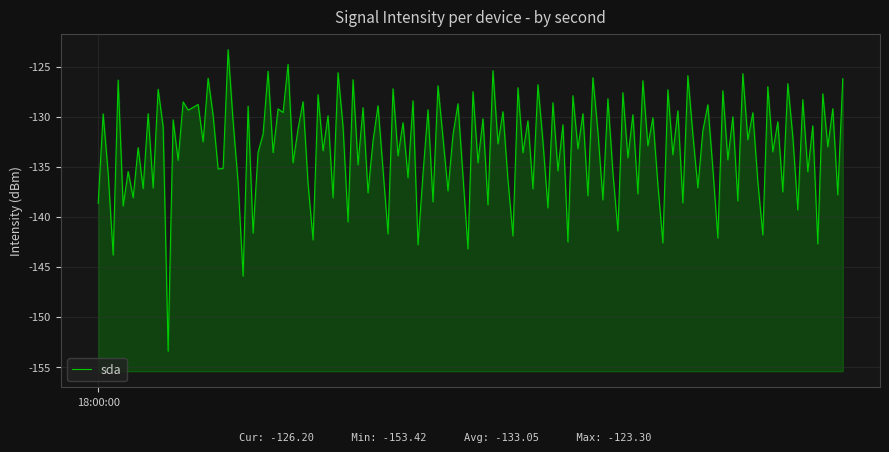

What is the value of the 8th point from the left?

-138.1